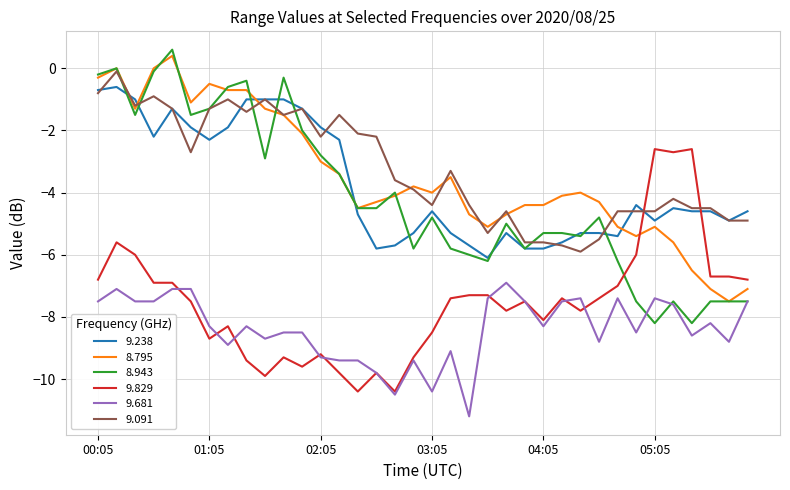

What is the smallest value displayed?

-11.2